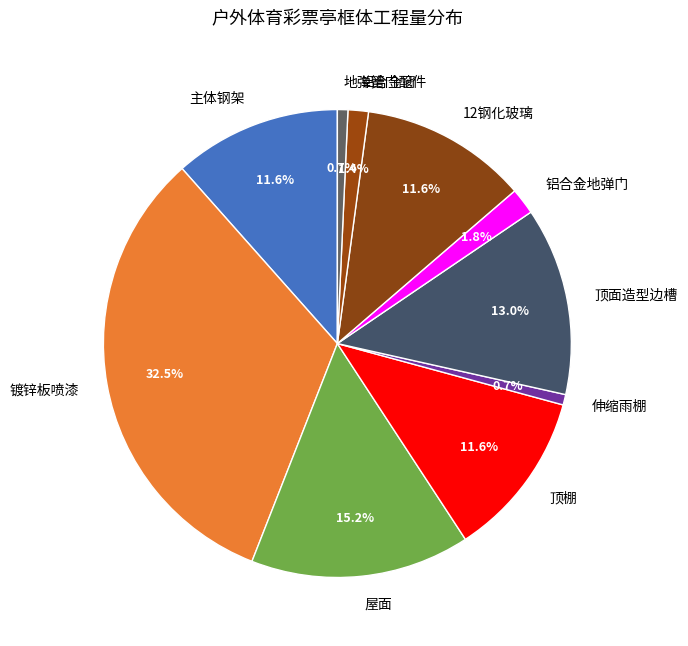

How many segments does this pie chart have?

10